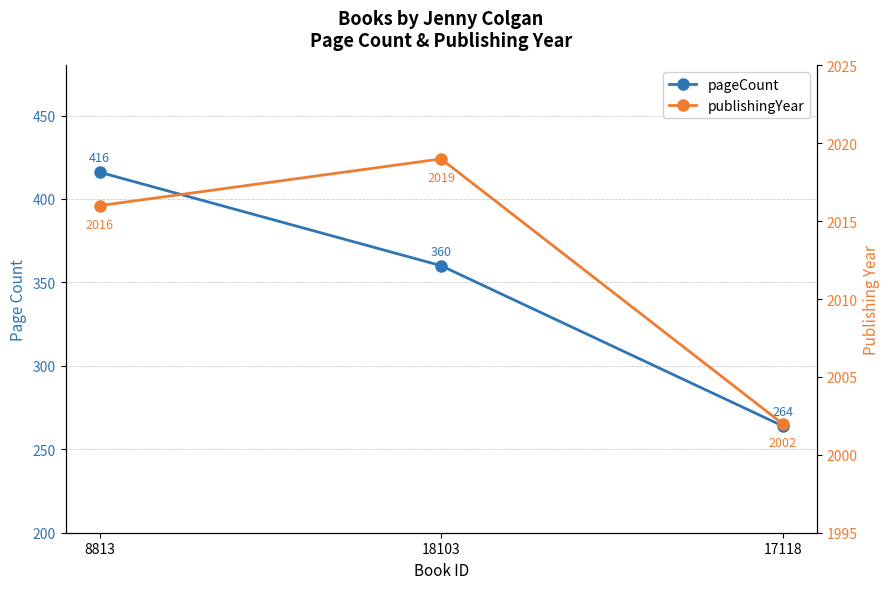

What is the approximate value of publishingYear at 17118, to the nearest 10?

2000